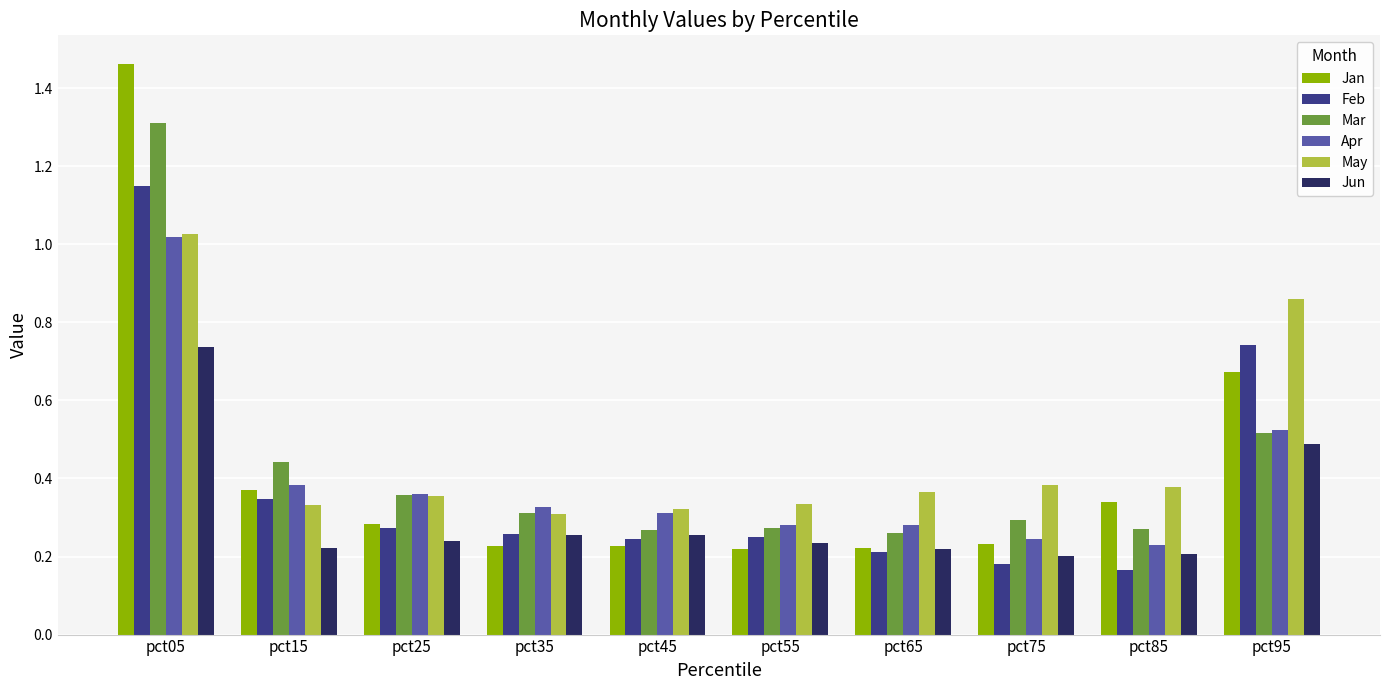

Is the value of Jun at pct75 greater than the value of Jan at pct85?

No